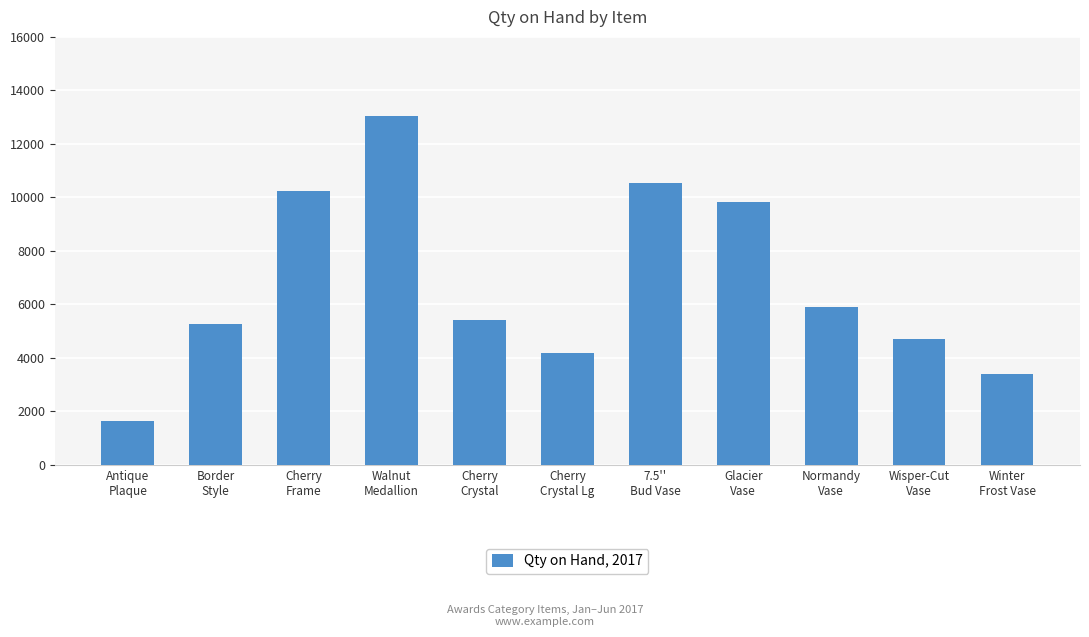

Count the number of categories in the chart.

11